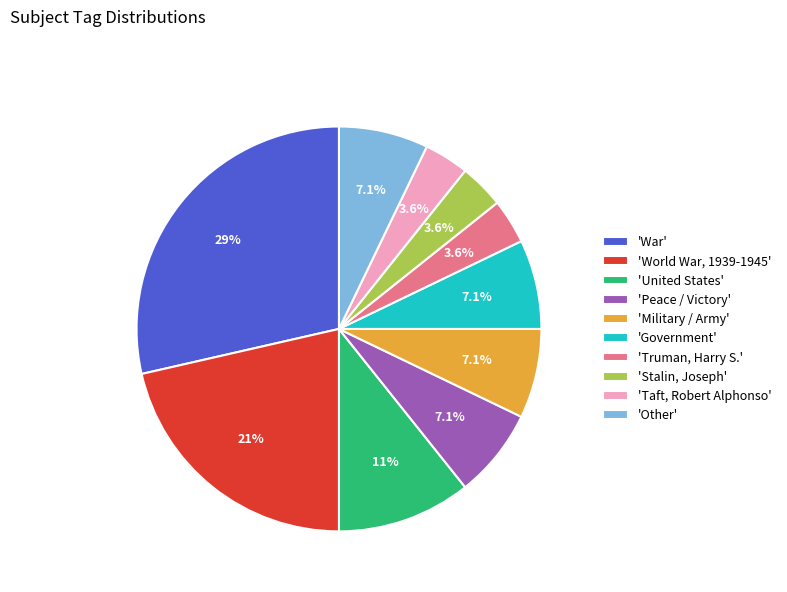

What portion of the pie excludes 'Other'?

92.9%